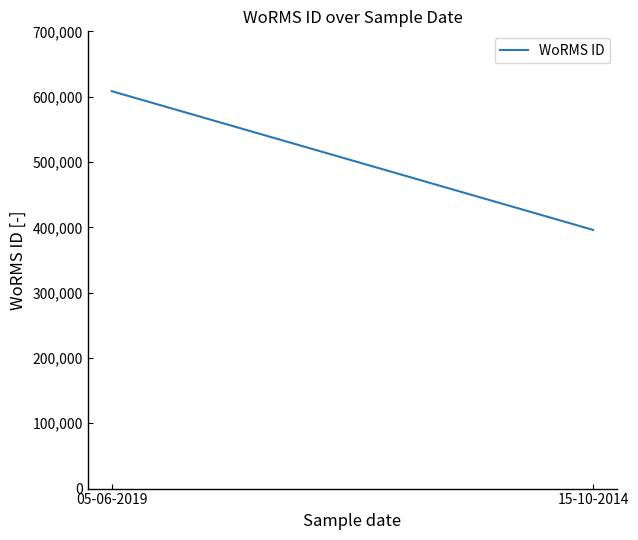

Reading left to right, extract all data points from this chart.

05-06-2019=608356	15-10-2014=395989